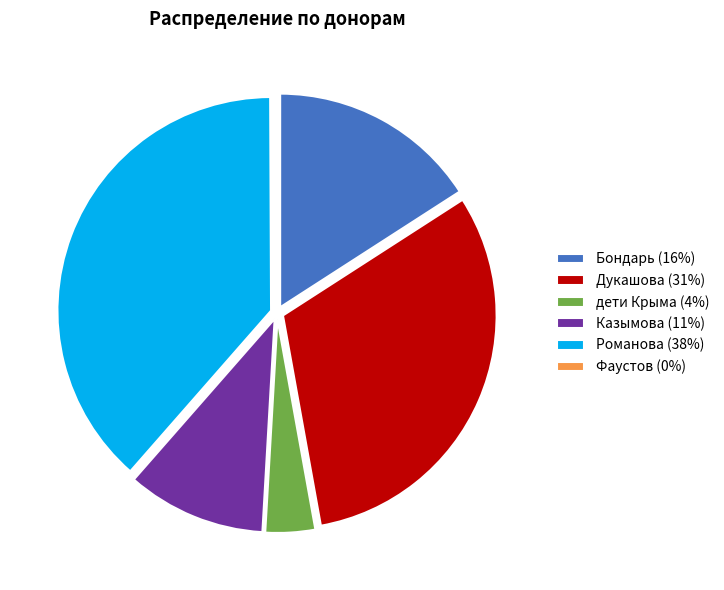

Is there any slice that represents more than half of the pie?

No